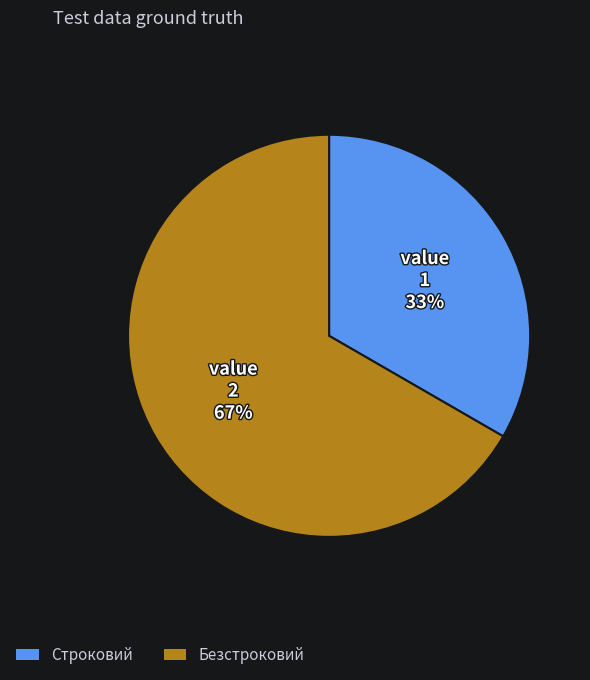

How many segments does this pie chart have?

2